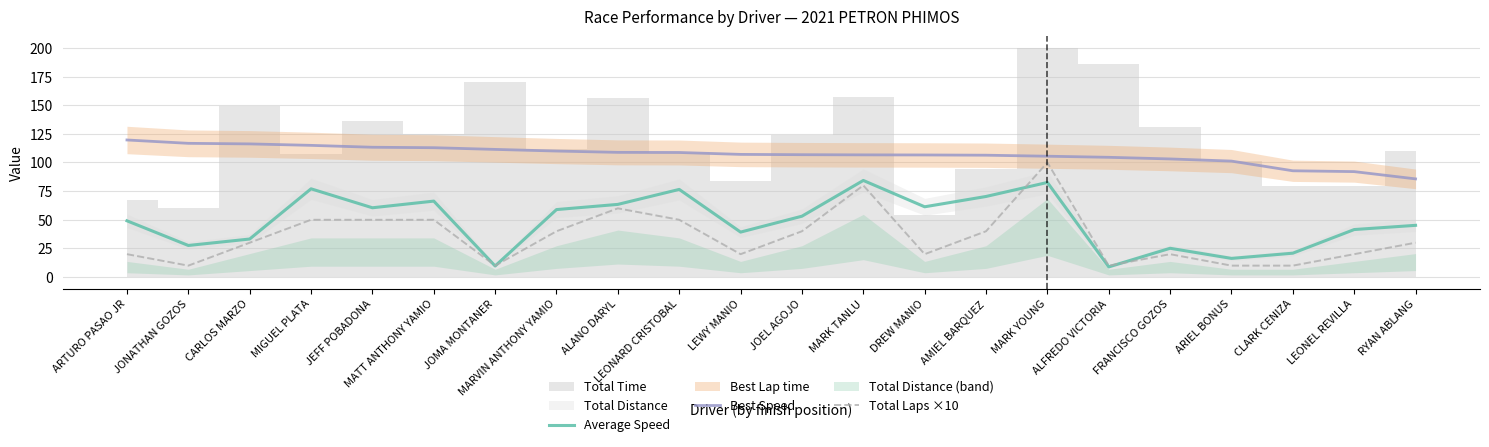

What position from the left is JOMA MONTANER?

7